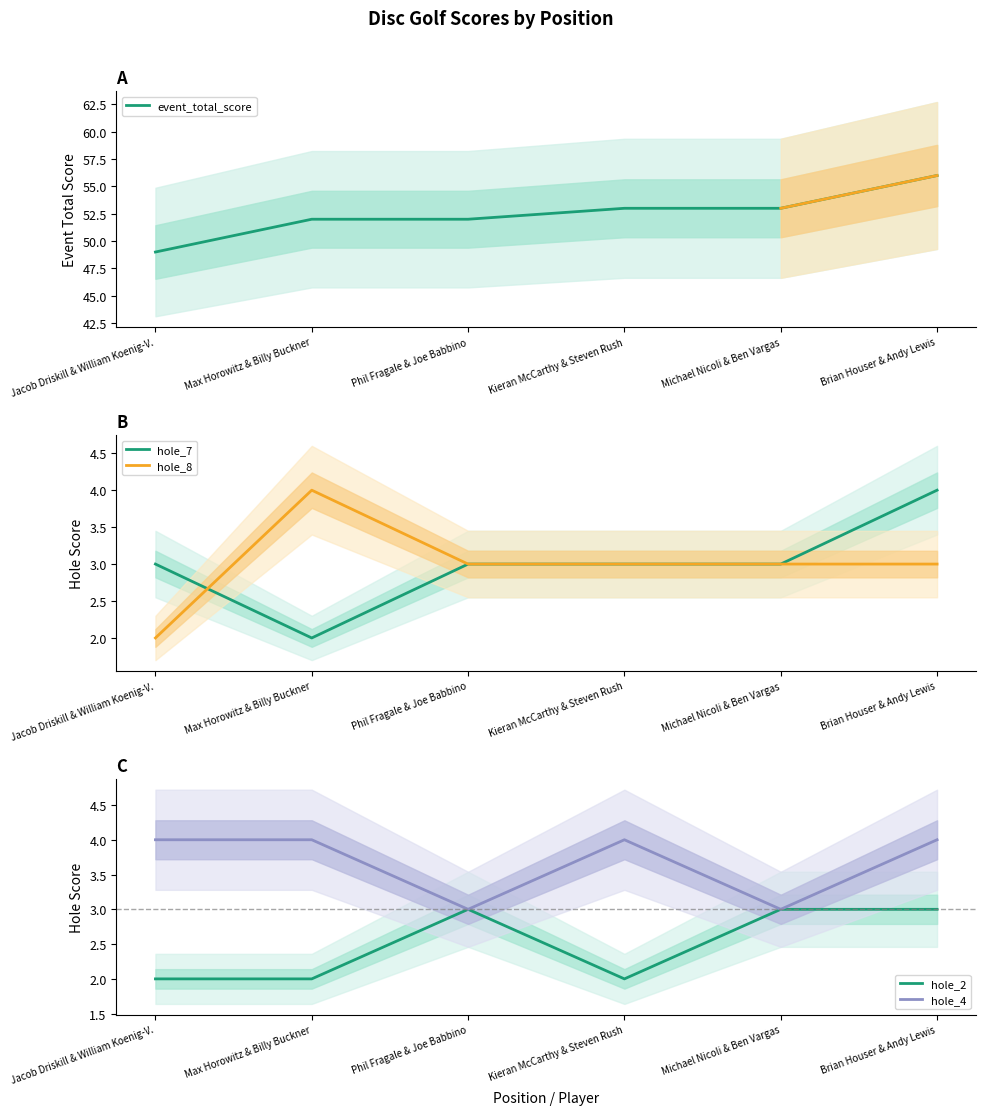

Is this an area chart (filled region under the line)?

No